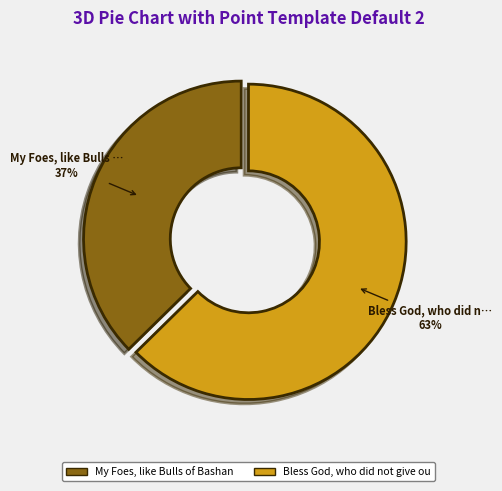

Does any single category account for the majority?

Yes